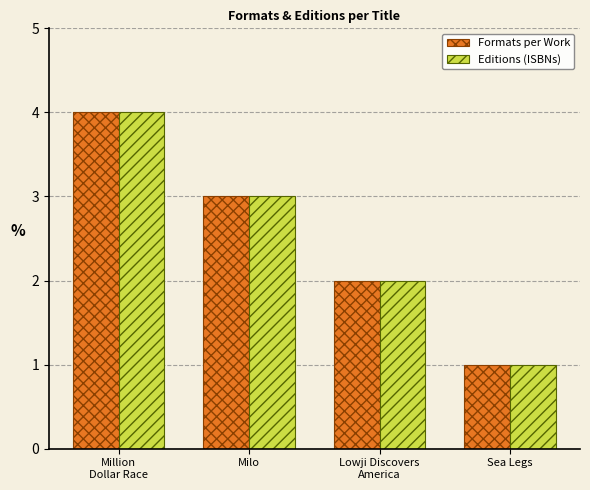

What position from the right is Lowji Discovers
America?

2